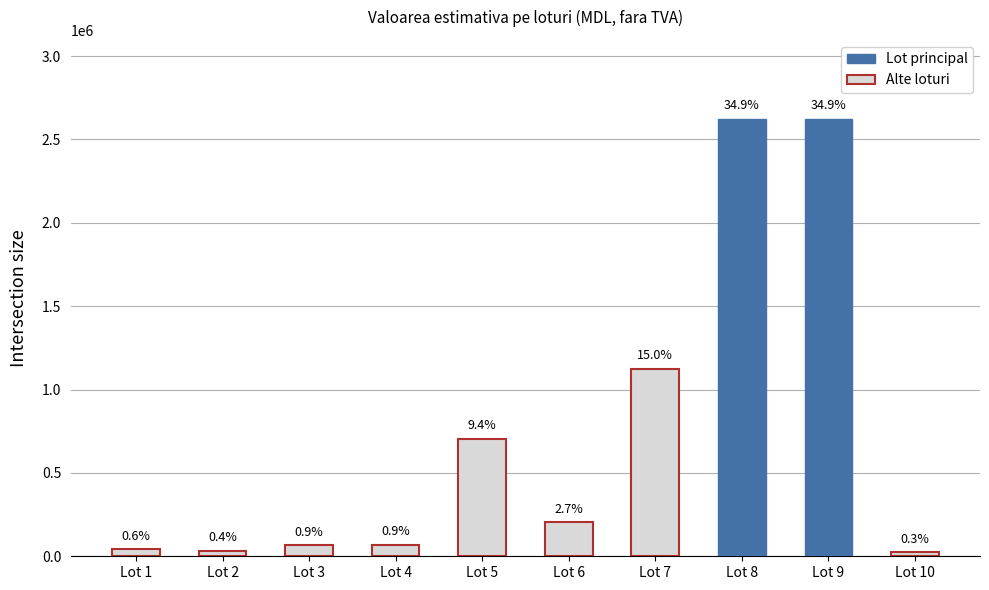

What is the approximate value at Lot 7?

1125000.0